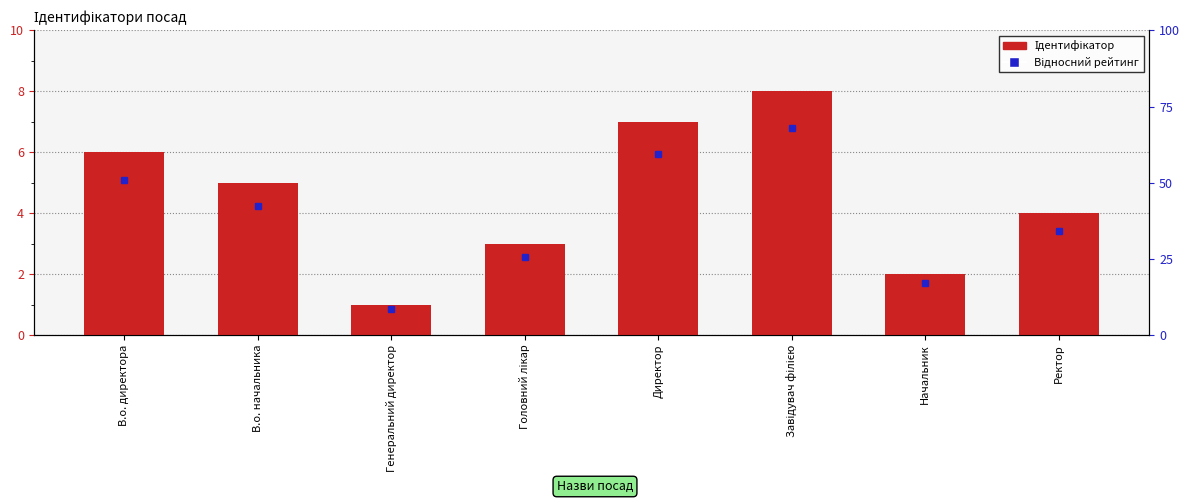

What is the ratio of the value at Завідувач філією to the value at Директор?

1.1